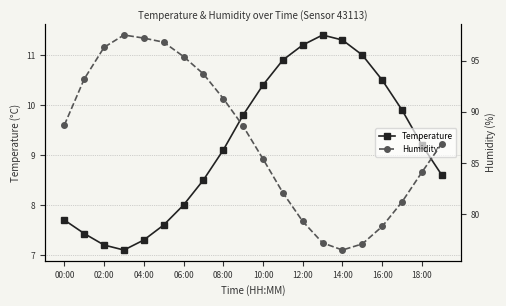

Where is Temperature nearest to the value 9?

08:00